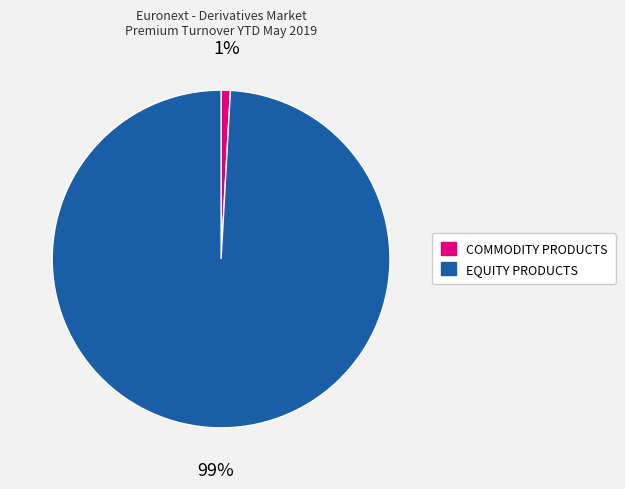

Is EQUITY PRODUCTS the majority of the pie?

Yes